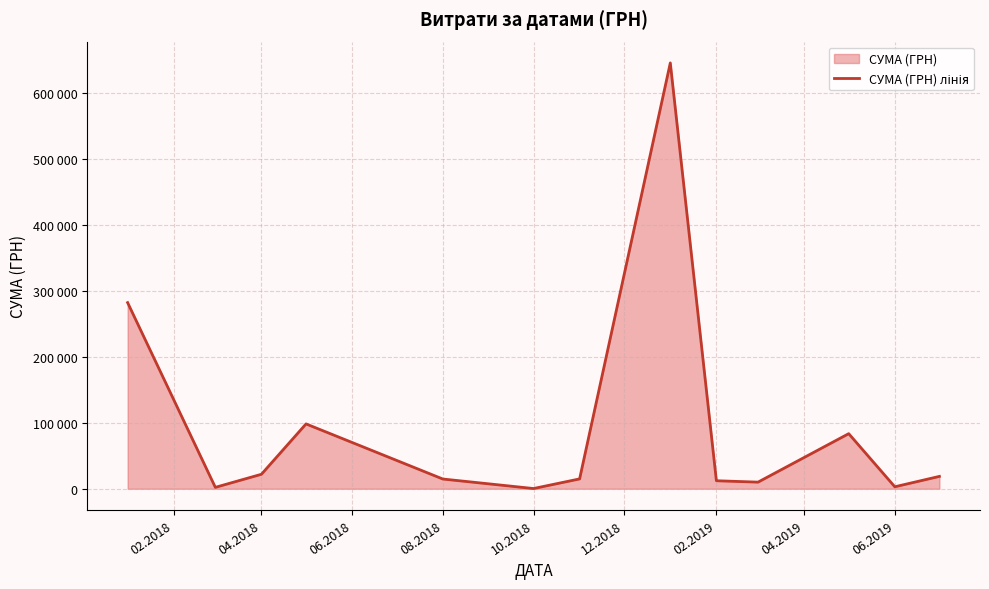

Does the chart have visible grid lines?

Yes